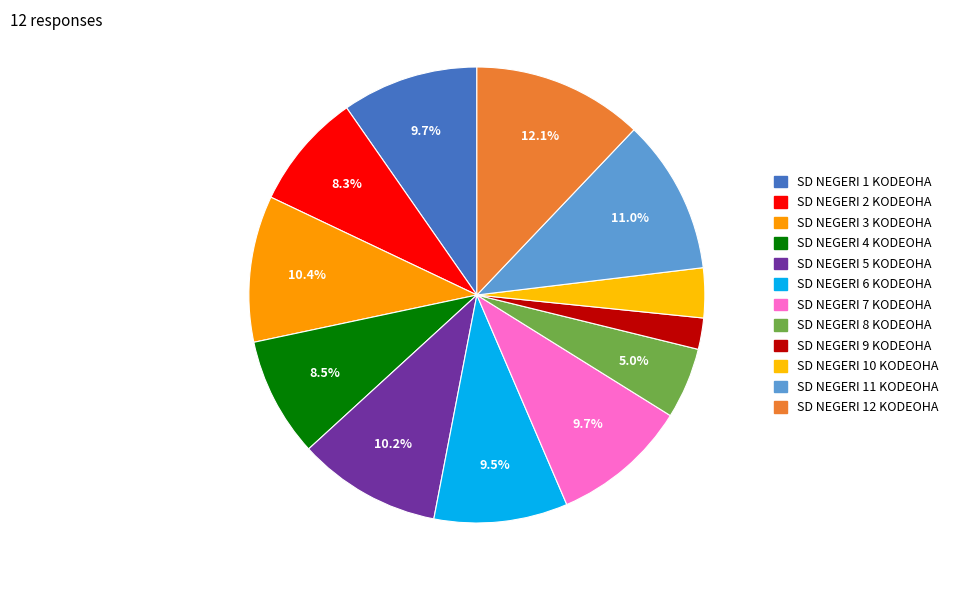

How many slices are in this pie chart?

12